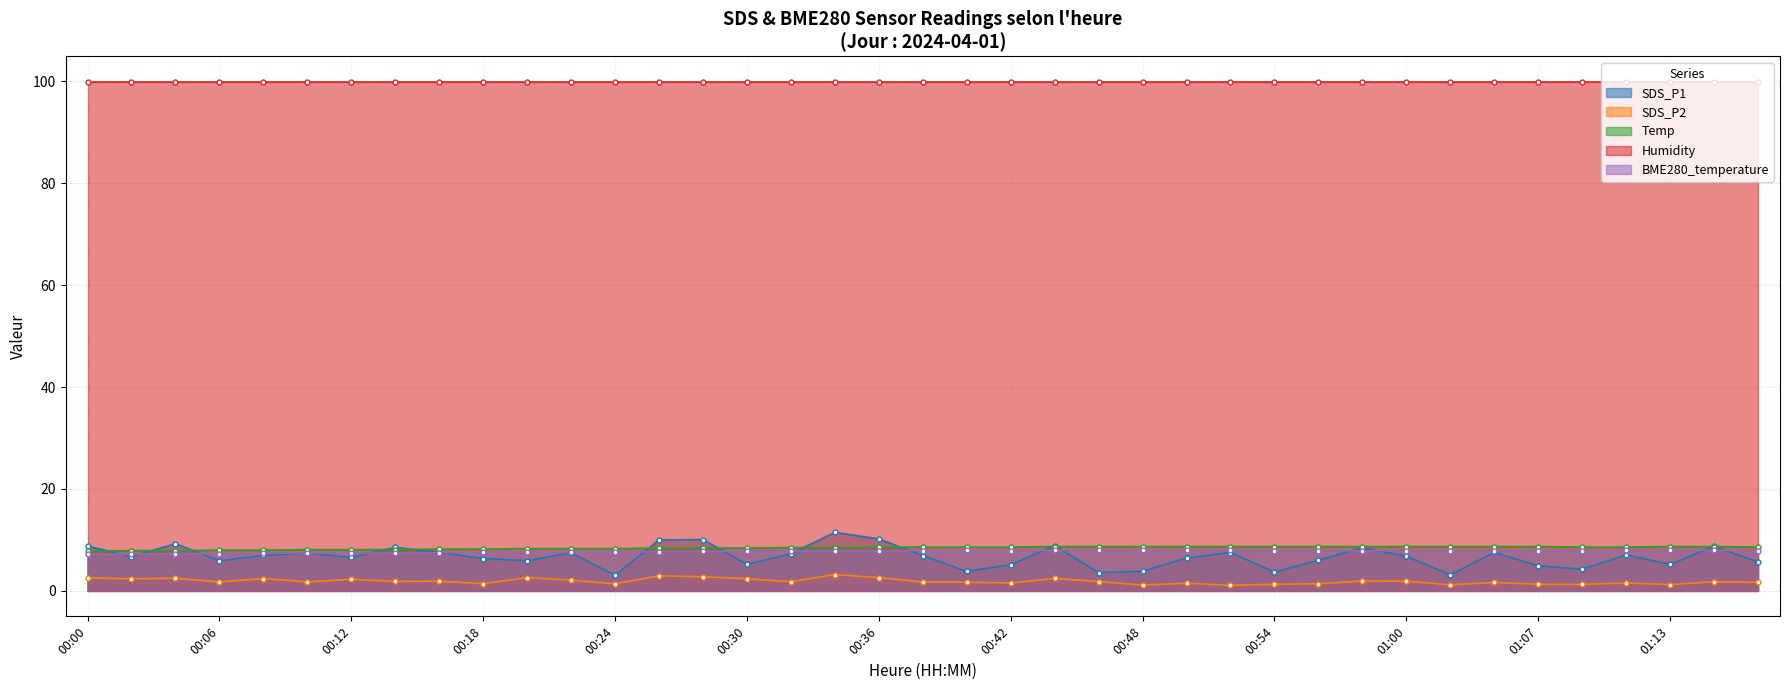

What is the value of the Temp point at the 28th from the left?

8.7